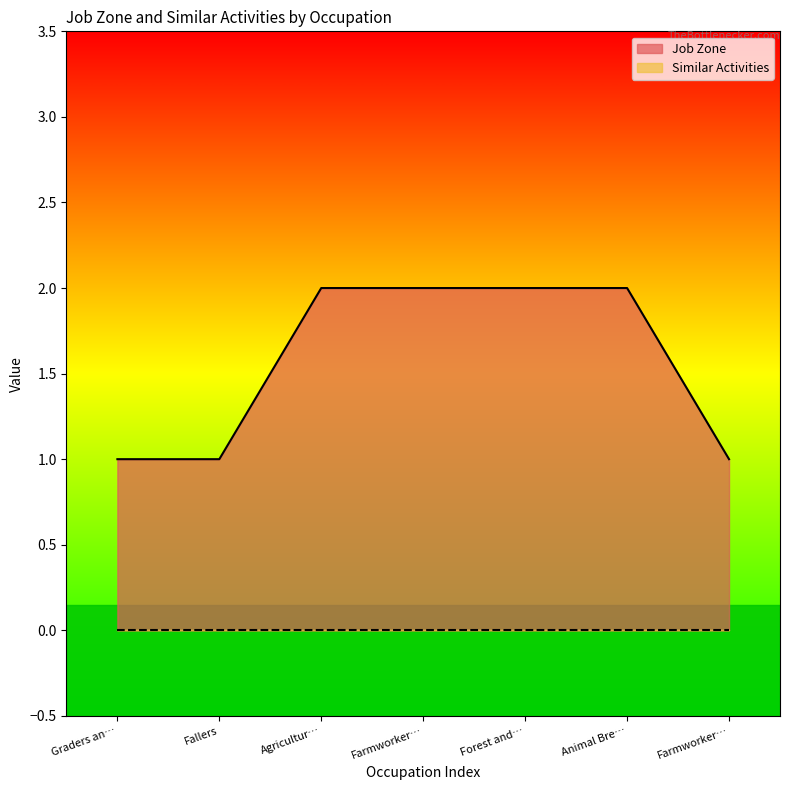

What is the value of the 3rd point from the left?

2